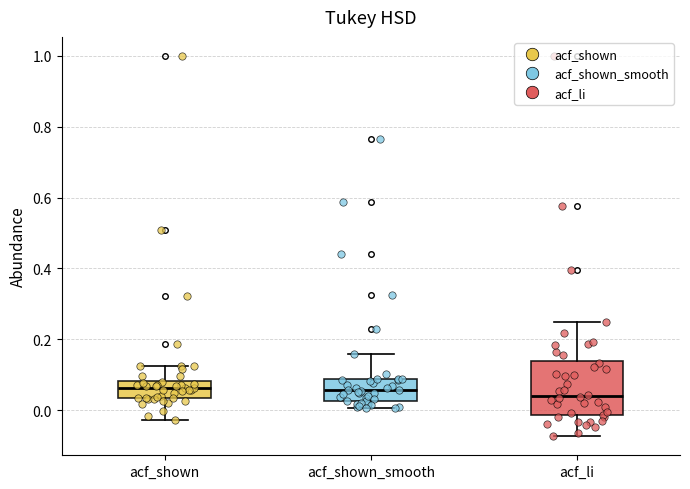

Comparing the boxes themselves (not the whiskers), which one is the tallest?

acf_li